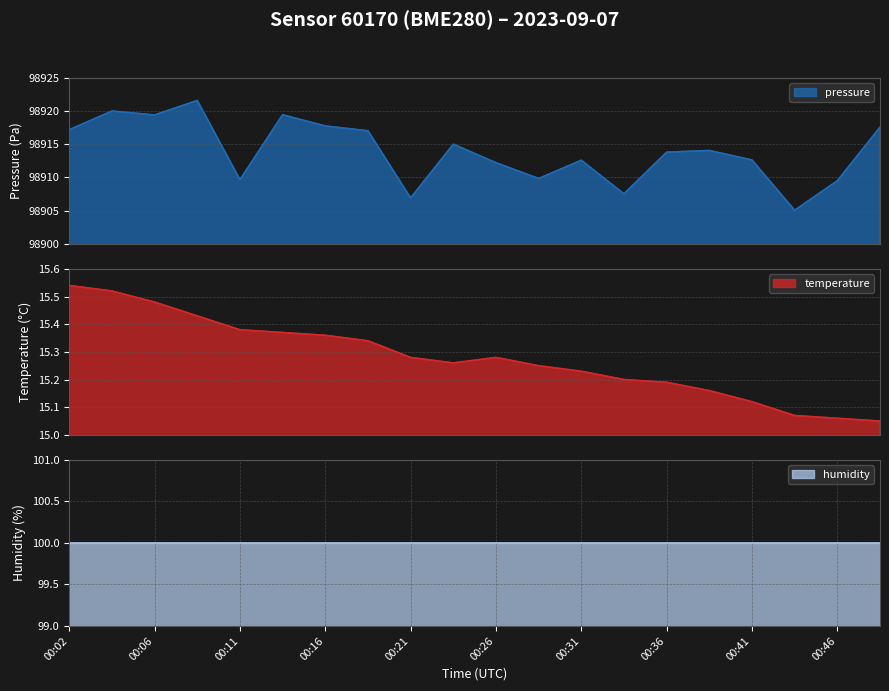

What is the difference between the maximum and minimum values in the pressure series?

16.5